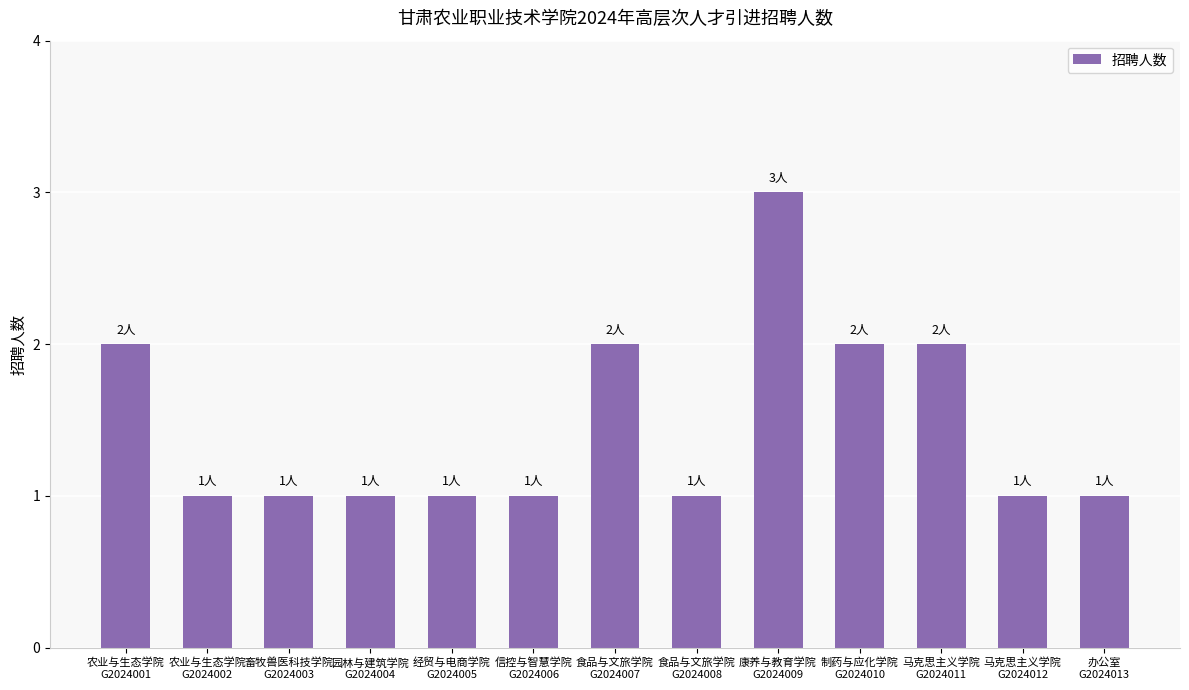

How many bars are there in total?

13